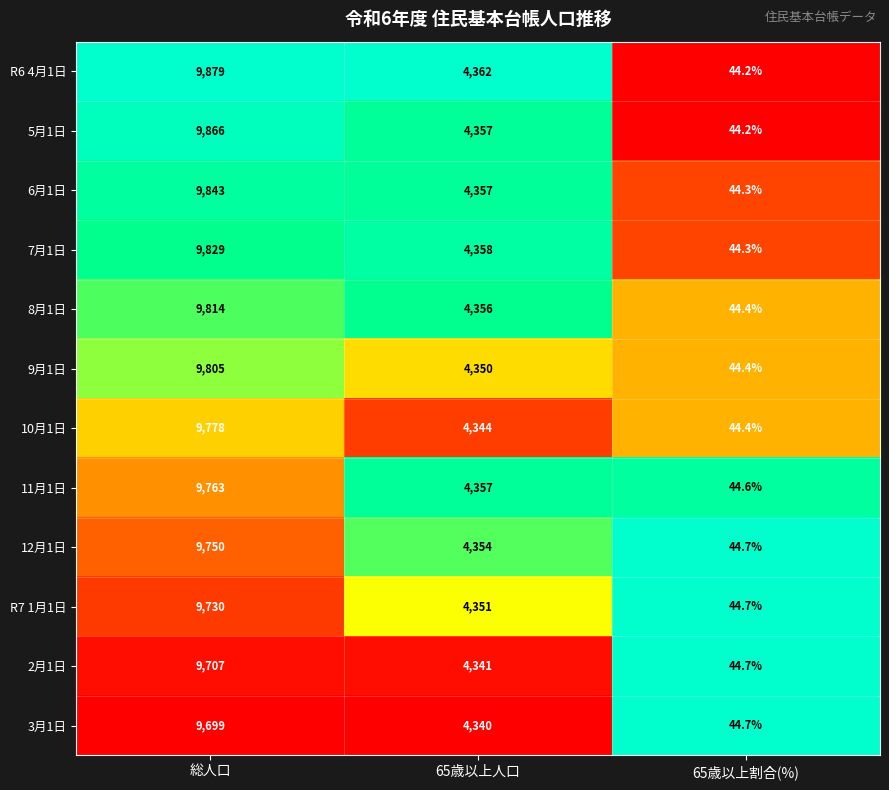

List the labels in order of 6月1日 value, largest first.

総人口, 65歳以上人口, 65歳以上割合(%)